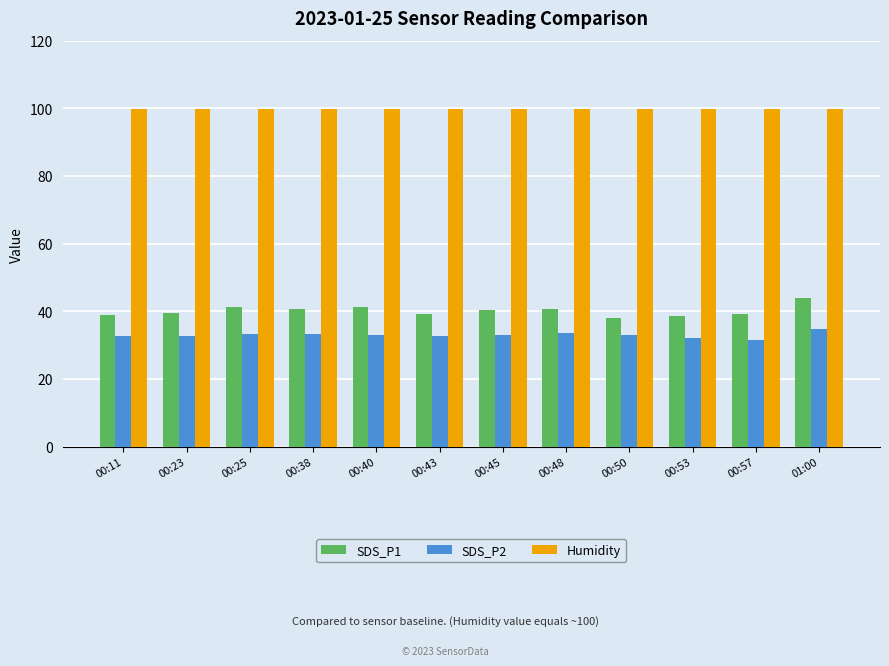

The SDS_P1 series shows 13.3 at 01:00. True or false?

False